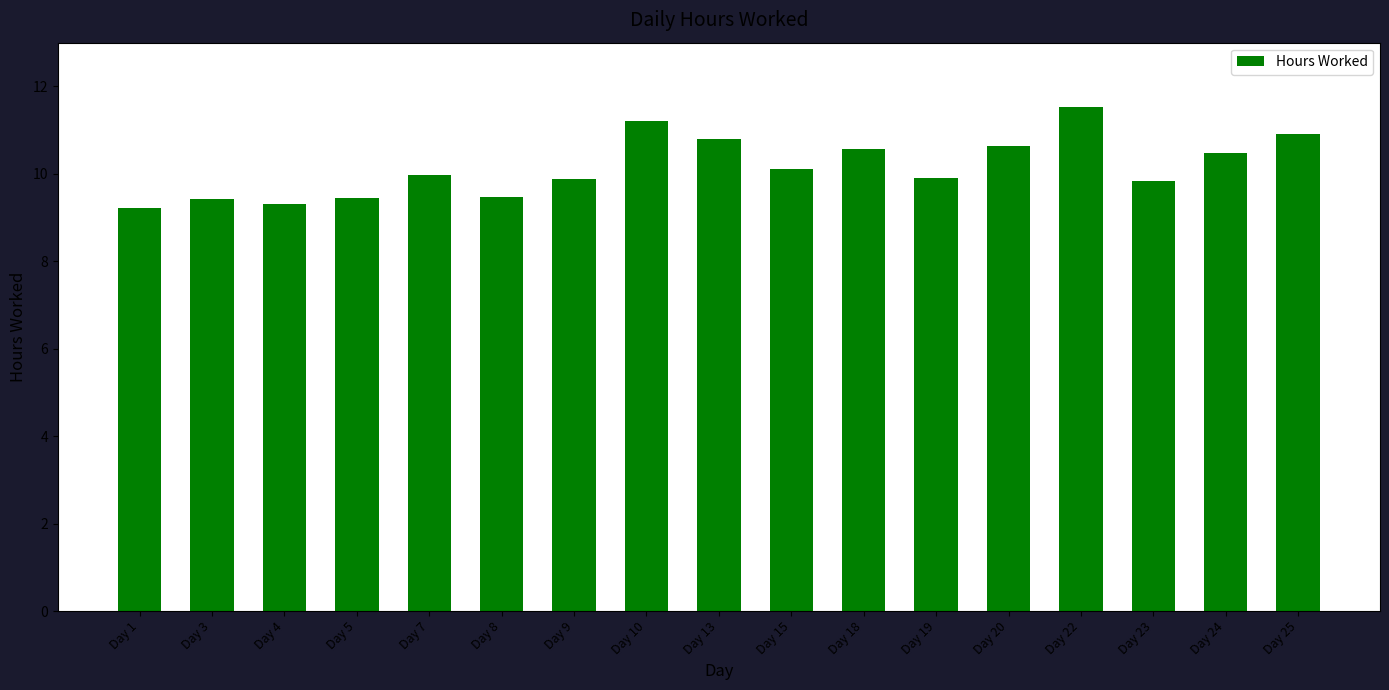

The value at Day 18 is 10.6. True or false?

True